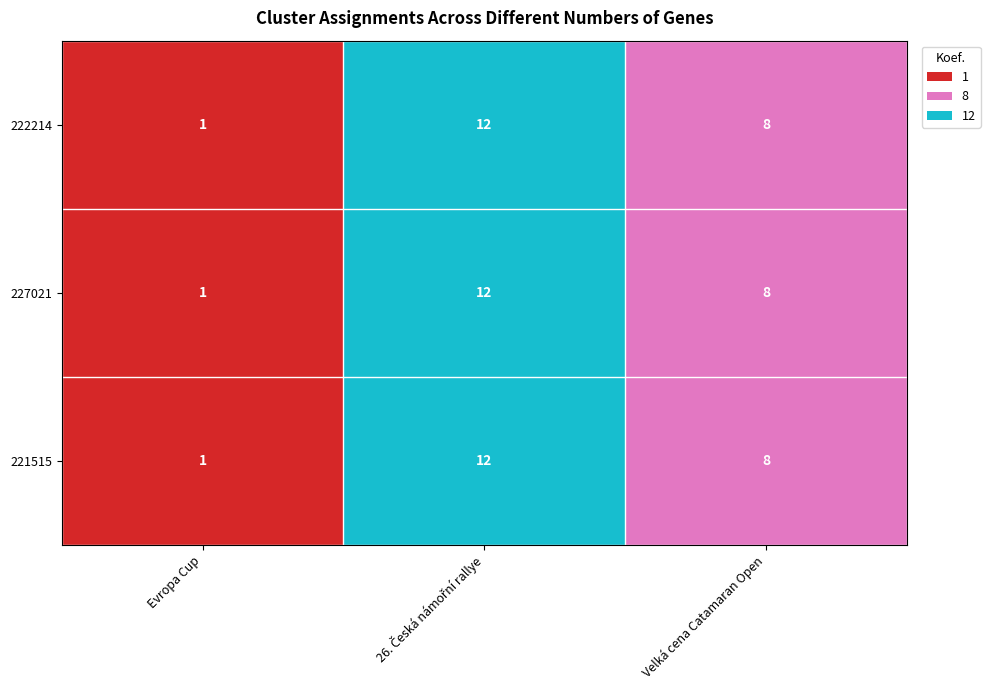

How many values in the 222214 series are below 8?

1